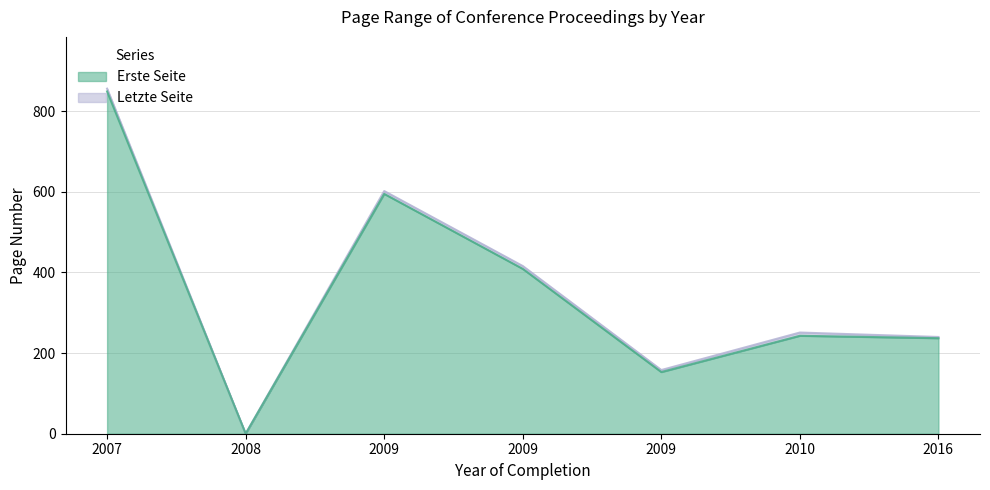

What is the difference between the Letzte Seite values at 2016 and 2009?

82